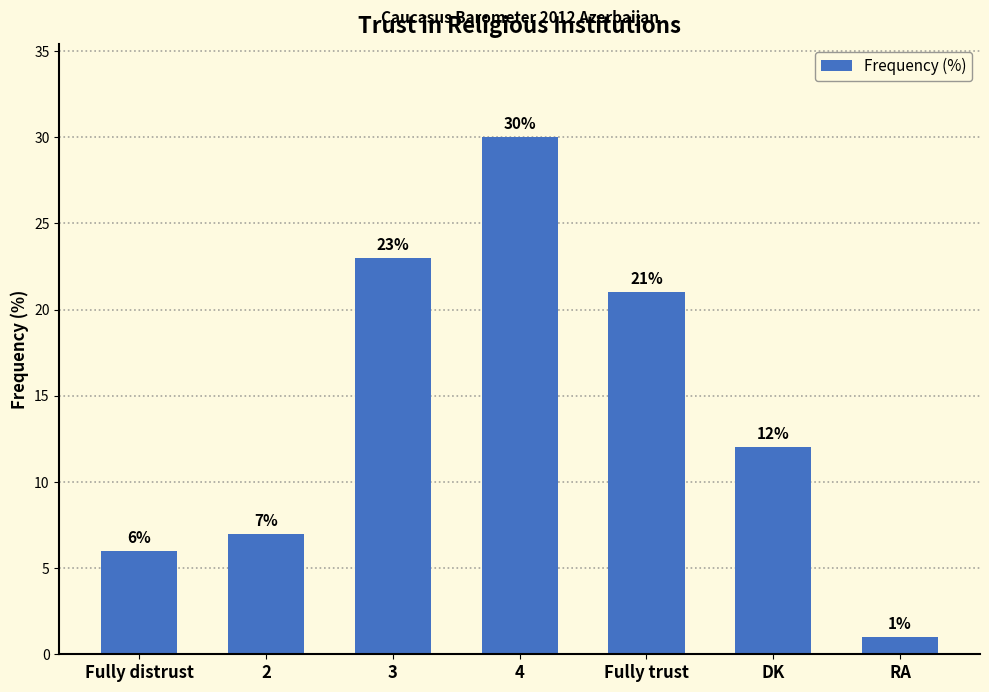

Approximately how many times larger is the value at 2 compared to 3?

0.3